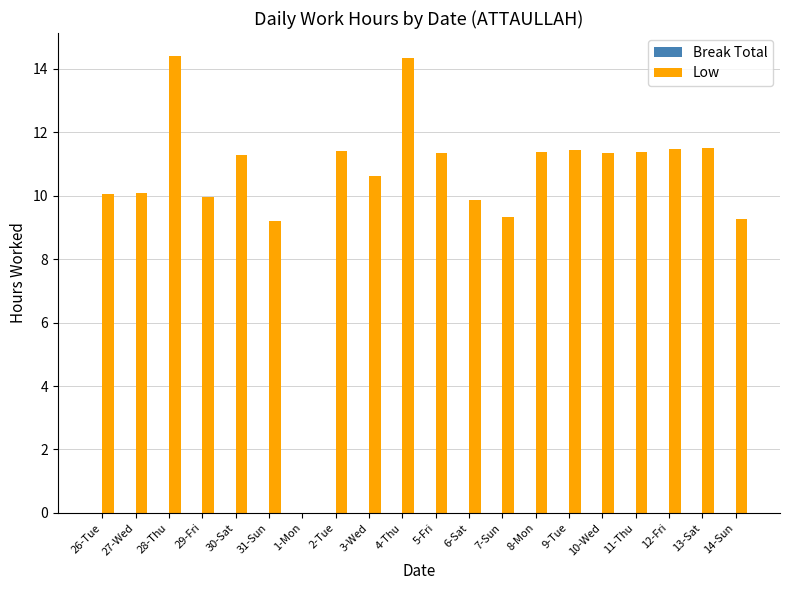

Where does the data first go above 11?

28-Thu